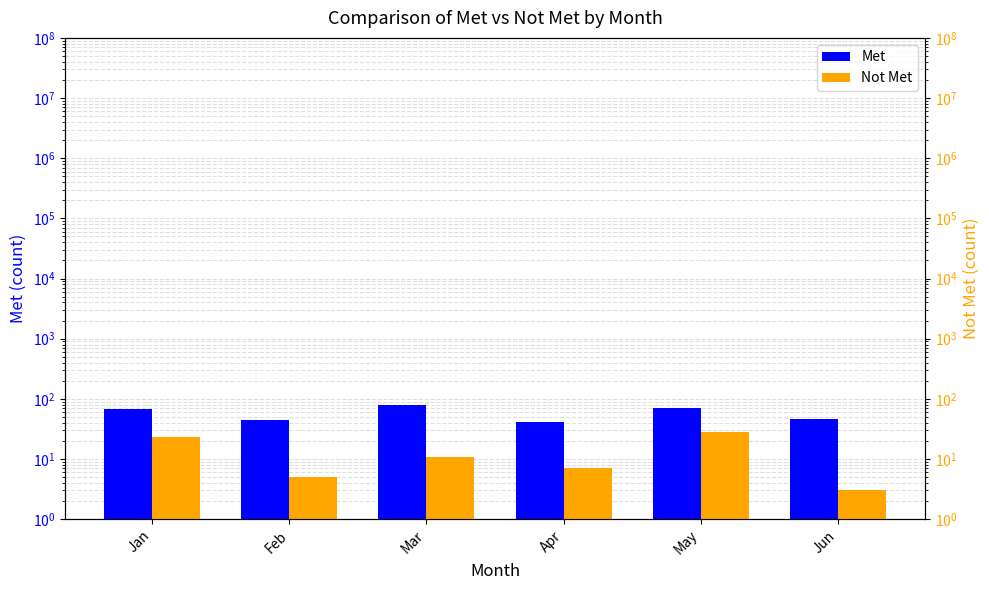

How many values in the Met series are below 69?

3